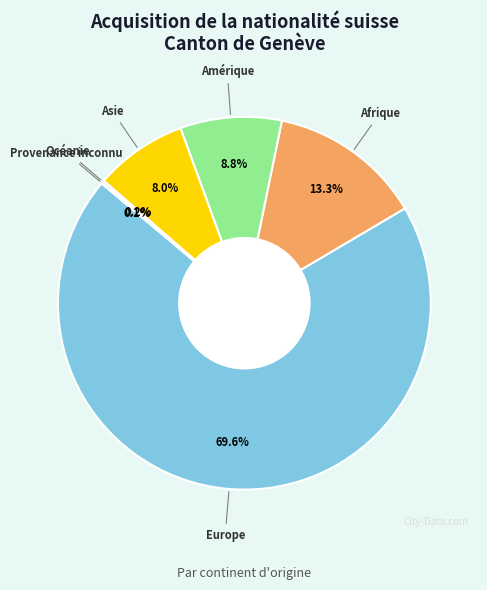

Is there a majority slice in this chart?

Yes